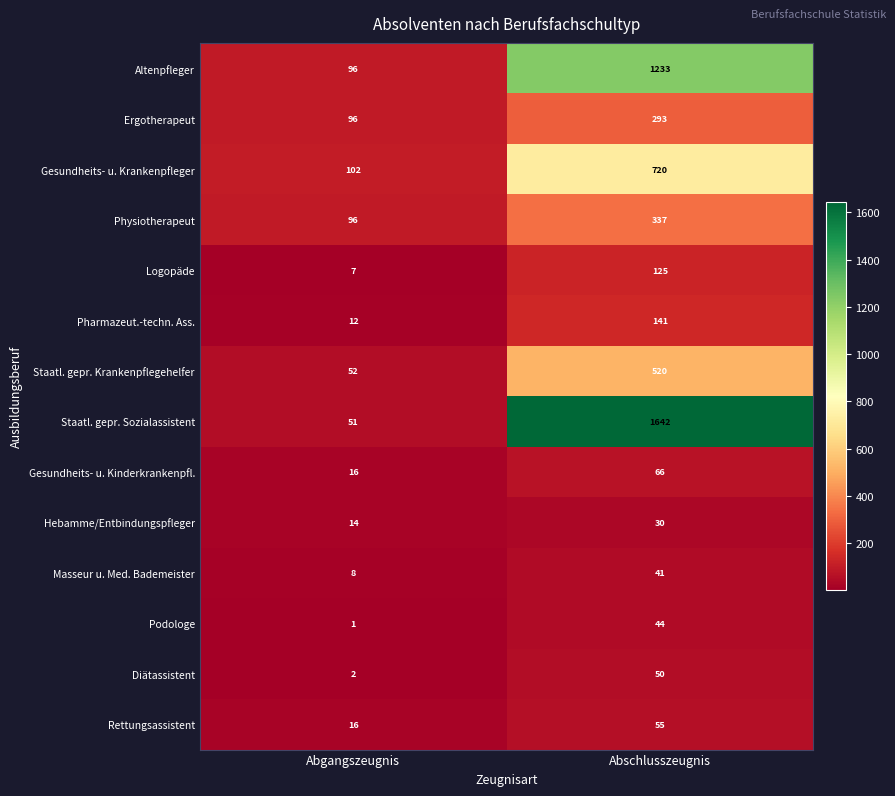

Reading right to left, transcribe all the data shown in this chart.

Altenpfleger: 1233	96
Ergotherapeut: 293	96
Gesundheits- u. Krankenpfleger: 720	102
Physiotherapeut: 337	96
Logopäde: 125	7
Pharmazeut.-techn. Ass.: 141	12
Staatl. gepr. Krankenpflegehelfer: 520	52
Staatl. gepr. Sozialassistent: 1642	51
Gesundheits- u. Kinderkrankenpfl.: 66	16
Hebamme/Entbindungspfleger: 30	14
Masseur u. Med. Bademeister: 41	8
Podologe: 44	1
Diätassistent: 50	2
Rettungsassistent: 55	16